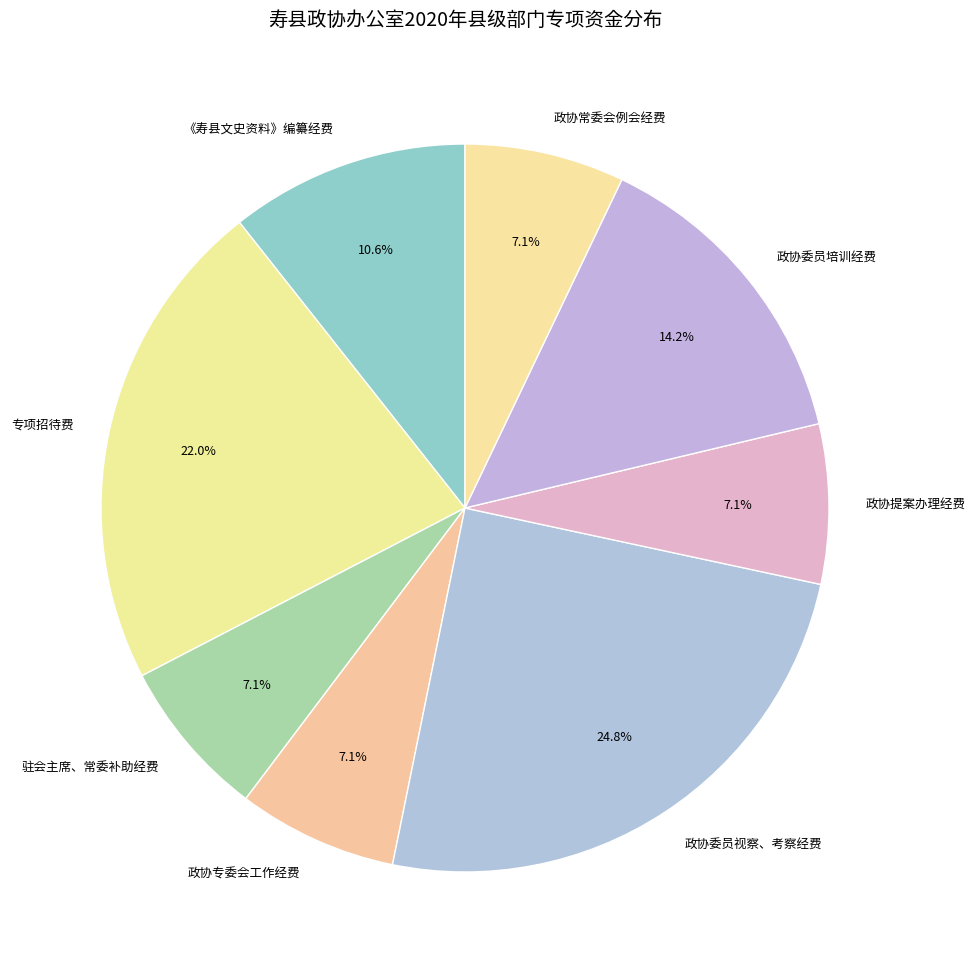

The 驻会主席、常委补助经费 slice represents 7% of the pie. True or false?

True